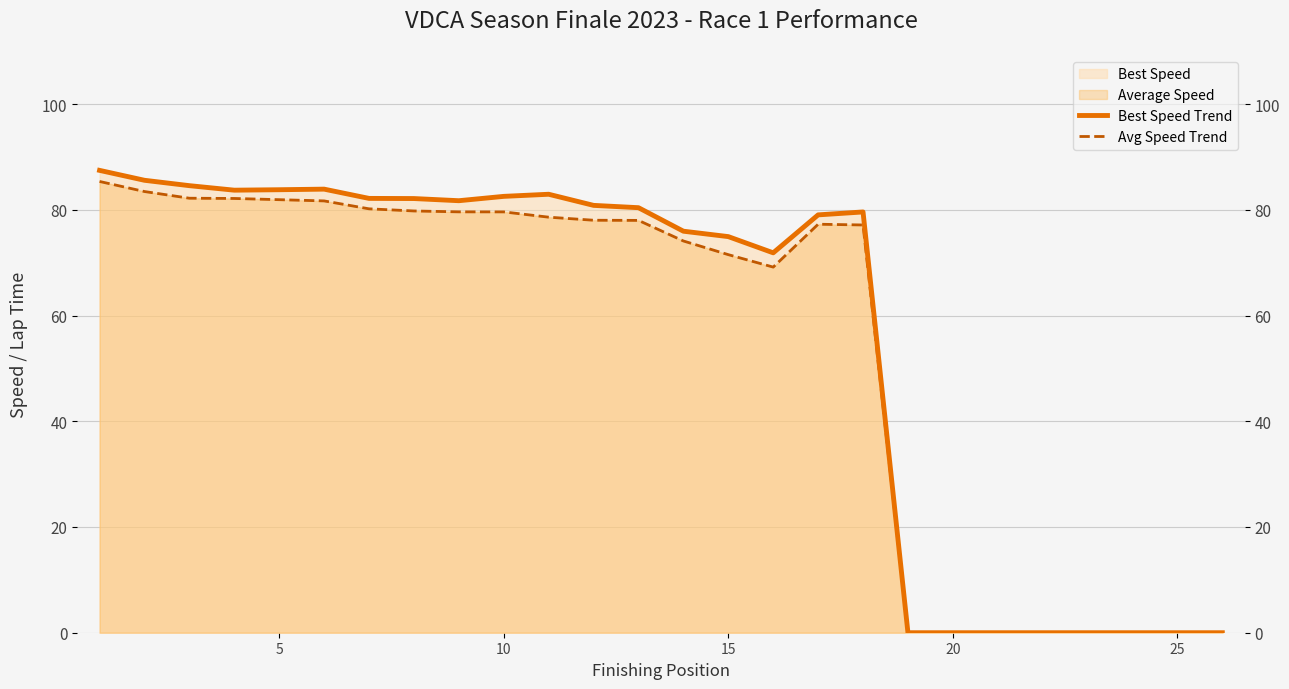

Is the value of Best Speed Trend at 10 greater than the value of Avg Speed Trend at 19?

Yes